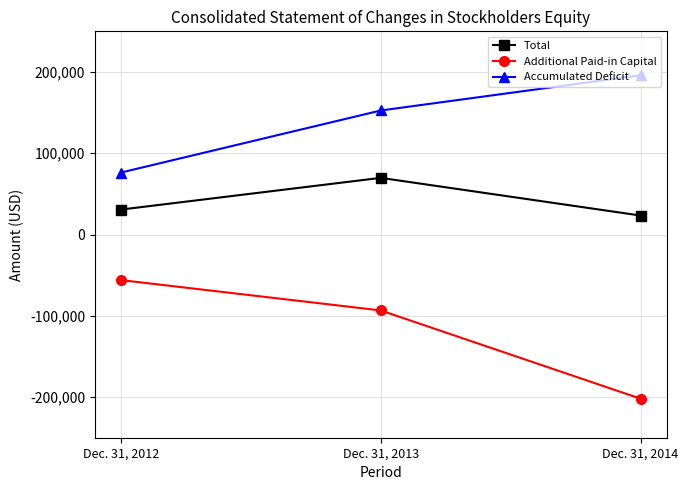

What is the value of the Accumulated Deficit point at the 1st from the left?

76243